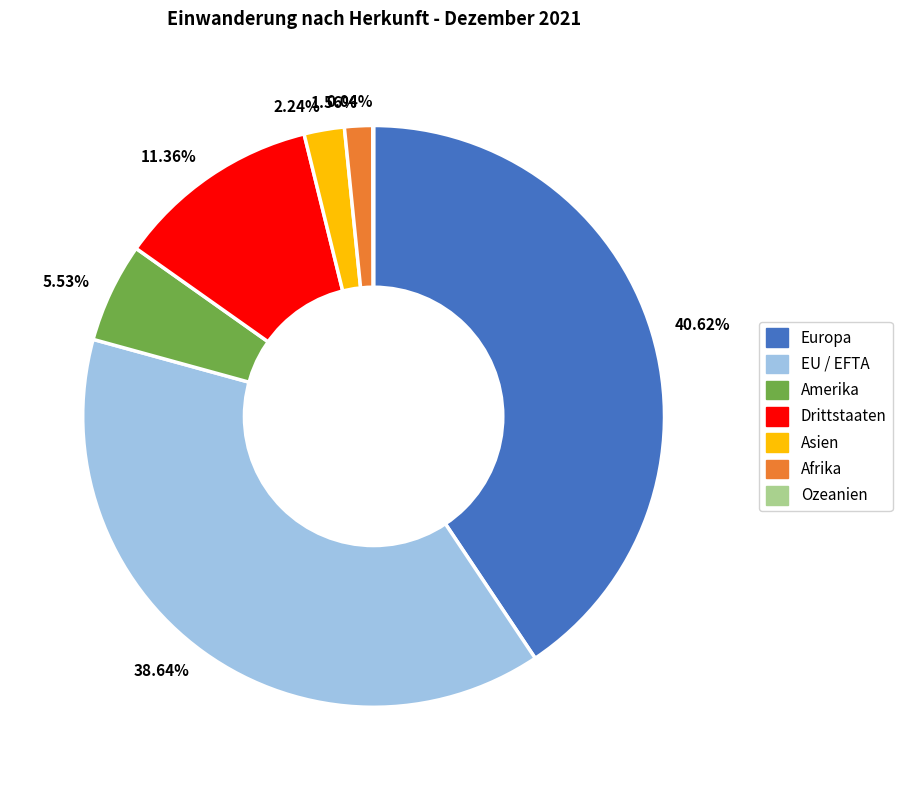

Does 5.53% represent more than half of the total?

No